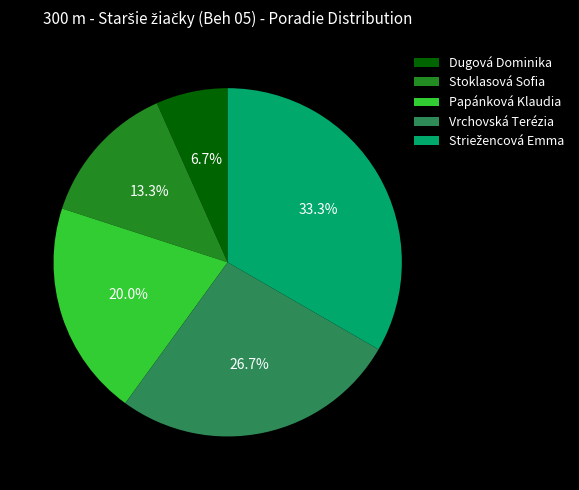

Is there a majority slice in this chart?

No